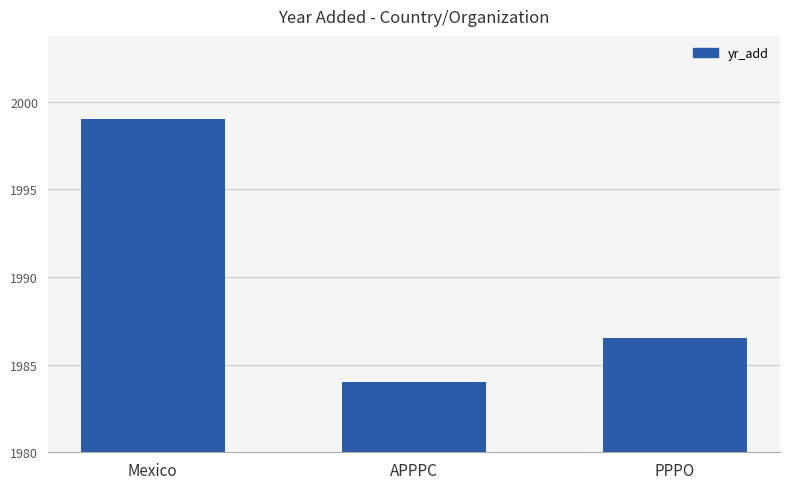

How many data points are above 13?

1